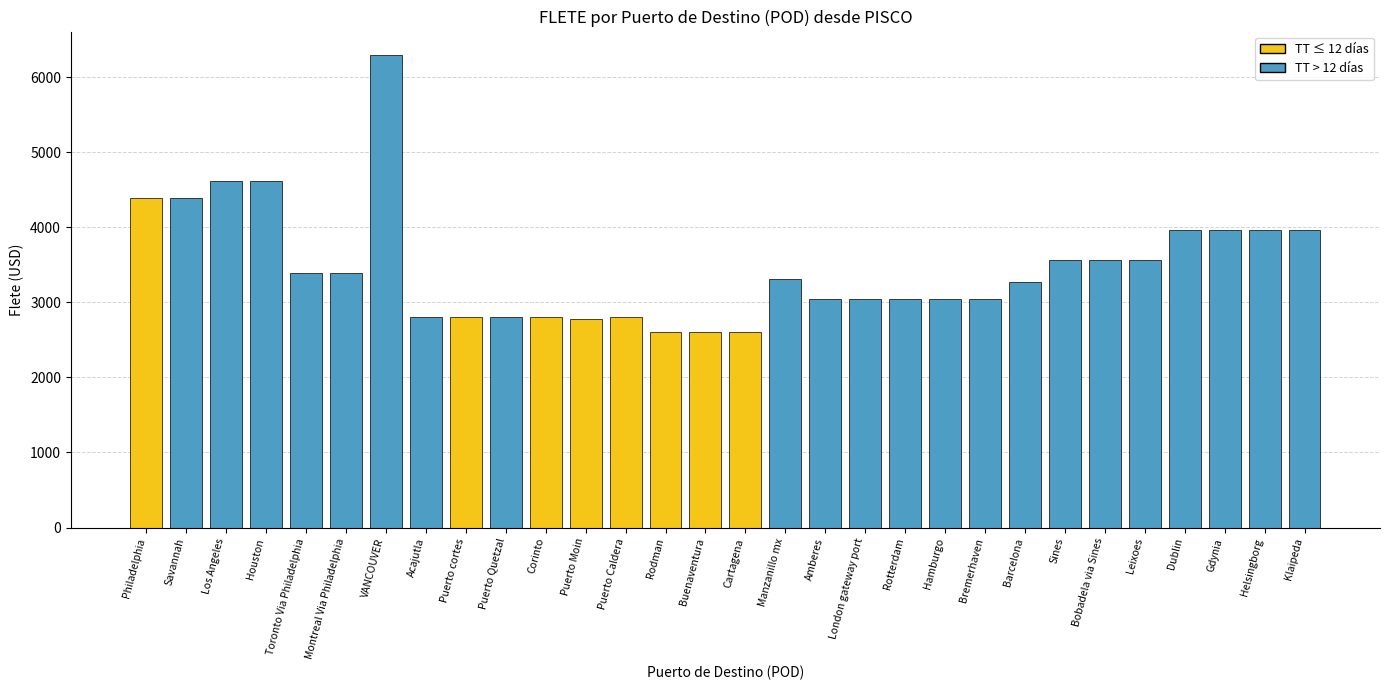

What is the label of the 11th bar from the left?

Corinto